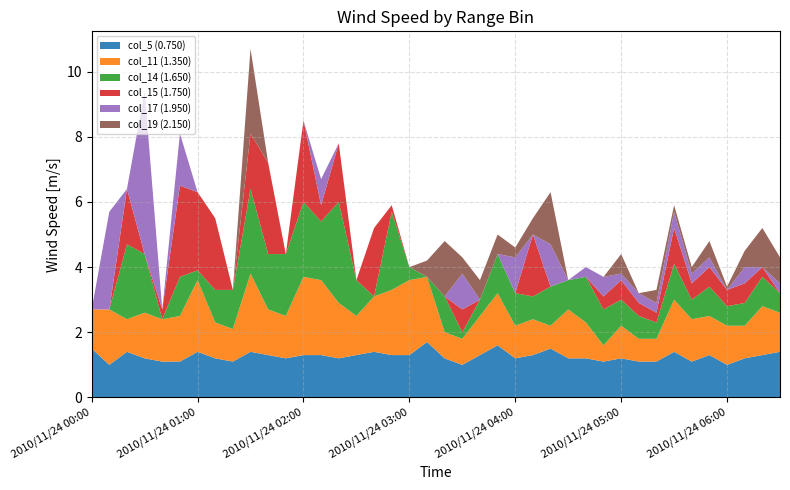

Reading left to right, what are all the values shown in this chart?

col_5: 2010/11/24 00:00=1.5	2010/11/24 00:10=1.0	2010/11/24 00:20=1.4	2010/11/24 00:30=1.2	2010/11/24 00:40=1.1	2010/11/24 00:50=1.1	2010/11/24 01:00=1.4	2010/11/24 01:10=1.2	2010/11/24 01:20=1.1	2010/11/24 01:30=1.4	2010/11/24 01:40=1.3	2010/11/24 01:50=1.2	2010/11/24 02:00=1.3	2010/11/24 02:10=1.3	2010/11/24 02:20=1.2	2010/11/24 02:30=1.3	2010/11/24 02:40=1.4	2010/11/24 02:50=1.3	2010/11/24 03:00=1.3	2010/11/24 03:10=1.7	2010/11/24 03:20=1.2	2010/11/24 03:30=1.0	2010/11/24 03:40=1.3	2010/11/24 03:50=1.6	2010/11/24 04:00=1.2	2010/11/24 04:10=1.3	2010/11/24 04:20=1.5	2010/11/24 04:30=1.2	2010/11/24 04:40=1.2	2010/11/24 04:50=1.1	2010/11/24 05:00=1.2	2010/11/24 05:10=1.1	2010/11/24 05:20=1.1	2010/11/24 05:30=1.4	2010/11/24 05:40=1.1	2010/11/24 05:50=1.3	2010/11/24 06:00=1.0	2010/11/24 06:10=1.2	2010/11/24 06:20=1.3	2010/11/24 06:30=1.4
col_11: 2010/11/24 00:00=1.2	2010/11/24 00:10=1.7	2010/11/24 00:20=1.0	2010/11/24 00:30=1.4	2010/11/24 00:40=1.3	2010/11/24 00:50=1.4	2010/11/24 01:00=2.2	2010/11/24 01:10=1.1	2010/11/24 01:20=1.0	2010/11/24 01:30=2.4	2010/11/24 01:40=1.4	2010/11/24 01:50=1.3	2010/11/24 02:00=2.4	2010/11/24 02:10=2.3	2010/11/24 02:20=1.7	2010/11/24 02:30=1.2	2010/11/24 02:40=1.7	2010/11/24 02:50=2.0	2010/11/24 03:00=2.3	2010/11/24 03:10=2.0	2010/11/24 03:20=0.8	2010/11/24 03:30=0.8	2010/11/24 03:40=1.2	2010/11/24 03:50=1.6	2010/11/24 04:00=1.0	2010/11/24 04:10=1.1	2010/11/24 04:20=0.7	2010/11/24 04:30=1.5	2010/11/24 04:40=1.1	2010/11/24 04:50=0.5	2010/11/24 05:00=1.0	2010/11/24 05:10=0.7	2010/11/24 05:20=0.7	2010/11/24 05:30=1.6	2010/11/24 05:40=1.3	2010/11/24 05:50=1.2	2010/11/24 06:00=1.2	2010/11/24 06:10=1.0	2010/11/24 06:20=1.5	2010/11/24 06:30=1.2
col_14: 2010/11/24 00:00=999.0	2010/11/24 00:10=999.0	2010/11/24 00:20=2.3	2010/11/24 00:30=1.8	2010/11/24 00:40=999.0	2010/11/24 00:50=1.2	2010/11/24 01:00=0.3	2010/11/24 01:10=1.0	2010/11/24 01:20=1.2	2010/11/24 01:30=2.6	2010/11/24 01:40=1.7	2010/11/24 01:50=1.9	2010/11/24 02:00=2.3	2010/11/24 02:10=1.8	2010/11/24 02:20=3.1	2010/11/24 02:30=1.1	2010/11/24 02:40=999.0	2010/11/24 02:50=2.4	2010/11/24 03:00=0.4	2010/11/24 03:10=999.0	2010/11/24 03:20=1.1	2010/11/24 03:30=0.2	2010/11/24 03:40=0.5	2010/11/24 03:50=1.2	2010/11/24 04:00=1.0	2010/11/24 04:10=0.7	2010/11/24 04:20=1.2	2010/11/24 04:30=0.9	2010/11/24 04:40=1.4	2010/11/24 04:50=1.1	2010/11/24 05:00=0.8	2010/11/24 05:10=0.7	2010/11/24 05:20=0.5	2010/11/24 05:30=1.1	2010/11/24 05:40=0.6	2010/11/24 05:50=0.9	2010/11/24 06:00=0.6	2010/11/24 06:10=0.7	2010/11/24 06:20=0.9	2010/11/24 06:30=0.6
col_15: 2010/11/24 00:00=999.0	2010/11/24 00:10=999.0	2010/11/24 00:20=1.7	2010/11/24 00:30=999.0	2010/11/24 00:40=0.3	2010/11/24 00:50=2.8	2010/11/24 01:00=2.4	2010/11/24 01:10=2.2	2010/11/24 01:20=999.0	2010/11/24 01:30=1.7	2010/11/24 01:40=2.8	2010/11/24 01:50=999.0	2010/11/24 02:00=2.5	2010/11/24 02:10=0.5	2010/11/24 02:20=1.8	2010/11/24 02:30=999.0	2010/11/24 02:40=2.1	2010/11/24 02:50=0.2	2010/11/24 03:00=999.0	2010/11/24 03:10=999.0	2010/11/24 03:20=999.0	2010/11/24 03:30=0.7	2010/11/24 03:40=999.0	2010/11/24 03:50=999.0	2010/11/24 04:00=999.0	2010/11/24 04:10=1.9	2010/11/24 04:20=999.0	2010/11/24 04:30=999.0	2010/11/24 04:40=999.0	2010/11/24 04:50=0.4	2010/11/24 05:00=0.6	2010/11/24 05:10=0.4	2010/11/24 05:20=0.3	2010/11/24 05:30=1.1	2010/11/24 05:40=0.5	2010/11/24 05:50=0.6	2010/11/24 06:00=0.5	2010/11/24 06:10=0.6	2010/11/24 06:20=0.3	2010/11/24 06:30=999.0
col_17: 2010/11/24 00:00=999.0	2010/11/24 00:10=3.0	2010/11/24 00:20=999.0	2010/11/24 00:30=5.0	2010/11/24 00:40=999.0	2010/11/24 00:50=1.6	2010/11/24 01:00=999.0	2010/11/24 01:10=999.0	2010/11/24 01:20=999.0	2010/11/24 01:30=999.0	2010/11/24 01:40=999.0	2010/11/24 01:50=999.0	2010/11/24 02:00=999.0	2010/11/24 02:10=0.8	2010/11/24 02:20=999.0	2010/11/24 02:30=999.0	2010/11/24 02:40=999.0	2010/11/24 02:50=999.0	2010/11/24 03:00=999.0	2010/11/24 03:10=999.0	2010/11/24 03:20=999.0	2010/11/24 03:30=1.1	2010/11/24 03:40=999.0	2010/11/24 03:50=999.0	2010/11/24 04:00=1.1	2010/11/24 04:10=999.0	2010/11/24 04:20=1.3	2010/11/24 04:30=999.0	2010/11/24 04:40=0.3	2010/11/24 04:50=0.6	2010/11/24 05:00=0.2	2010/11/24 05:10=0.3	2010/11/24 05:20=0.3	2010/11/24 05:30=0.5	2010/11/24 05:40=0.3	2010/11/24 05:50=0.3	2010/11/24 06:00=999.0	2010/11/24 06:10=0.5	2010/11/24 06:20=999.0	2010/11/24 06:30=0.3
col_19: 2010/11/24 00:00=999.0	2010/11/24 00:10=999.0	2010/11/24 00:20=999.0	2010/11/24 00:30=999.0	2010/11/24 00:40=999.0	2010/11/24 00:50=999.0	2010/11/24 01:00=999.0	2010/11/24 01:10=999.0	2010/11/24 01:20=999.0	2010/11/24 01:30=2.6	2010/11/24 01:40=999.0	2010/11/24 01:50=999.0	2010/11/24 02:00=999.0	2010/11/24 02:10=999.0	2010/11/24 02:20=999.0	2010/11/24 02:30=999.0	2010/11/24 02:40=999.0	2010/11/24 02:50=999.0	2010/11/24 03:00=999.0	2010/11/24 03:10=0.5	2010/11/24 03:20=1.7	2010/11/24 03:30=0.5	2010/11/24 03:40=0.6	2010/11/24 03:50=0.6	2010/11/24 04:00=0.3	2010/11/24 04:10=0.5	2010/11/24 04:20=1.6	2010/11/24 04:30=999.0	2010/11/24 04:40=999.0	2010/11/24 04:50=999.0	2010/11/24 05:00=0.6	2010/11/24 05:10=999.0	2010/11/24 05:20=0.4	2010/11/24 05:30=0.2	2010/11/24 05:40=0.2	2010/11/24 05:50=0.5	2010/11/24 06:00=0.1	2010/11/24 06:10=0.5	2010/11/24 06:20=1.2	2010/11/24 06:30=0.8